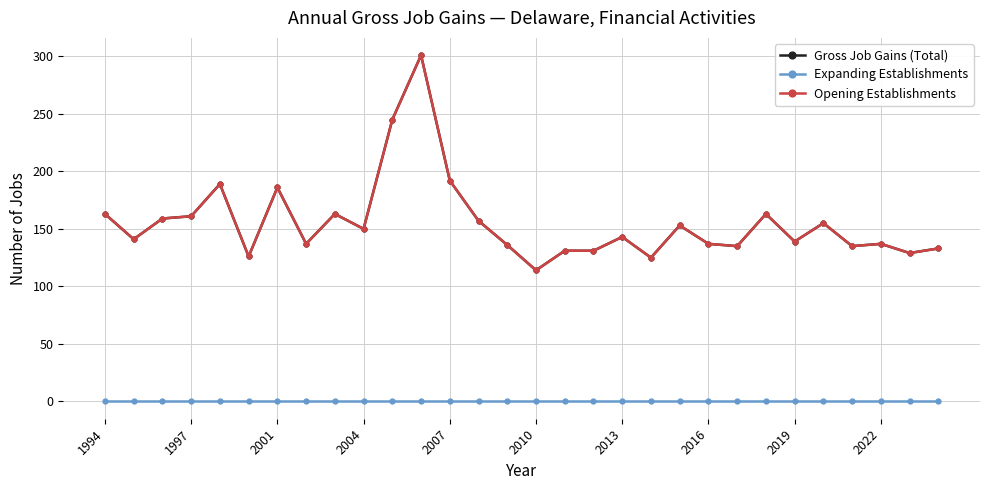

True or false: Opening Establishments and Expanding Establishments cross at least once.

False